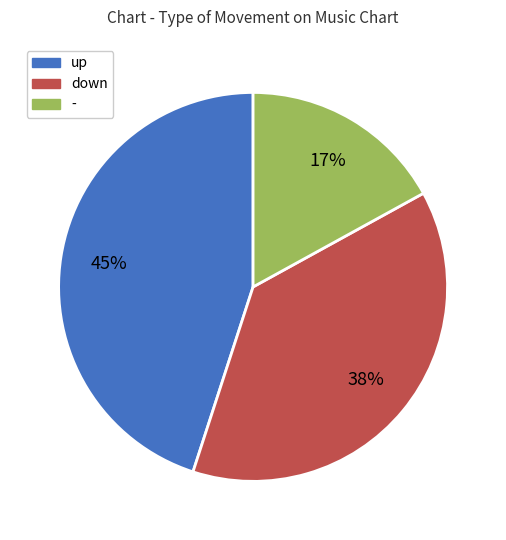

To the nearest percent, what percentage of the pie is down?

38%